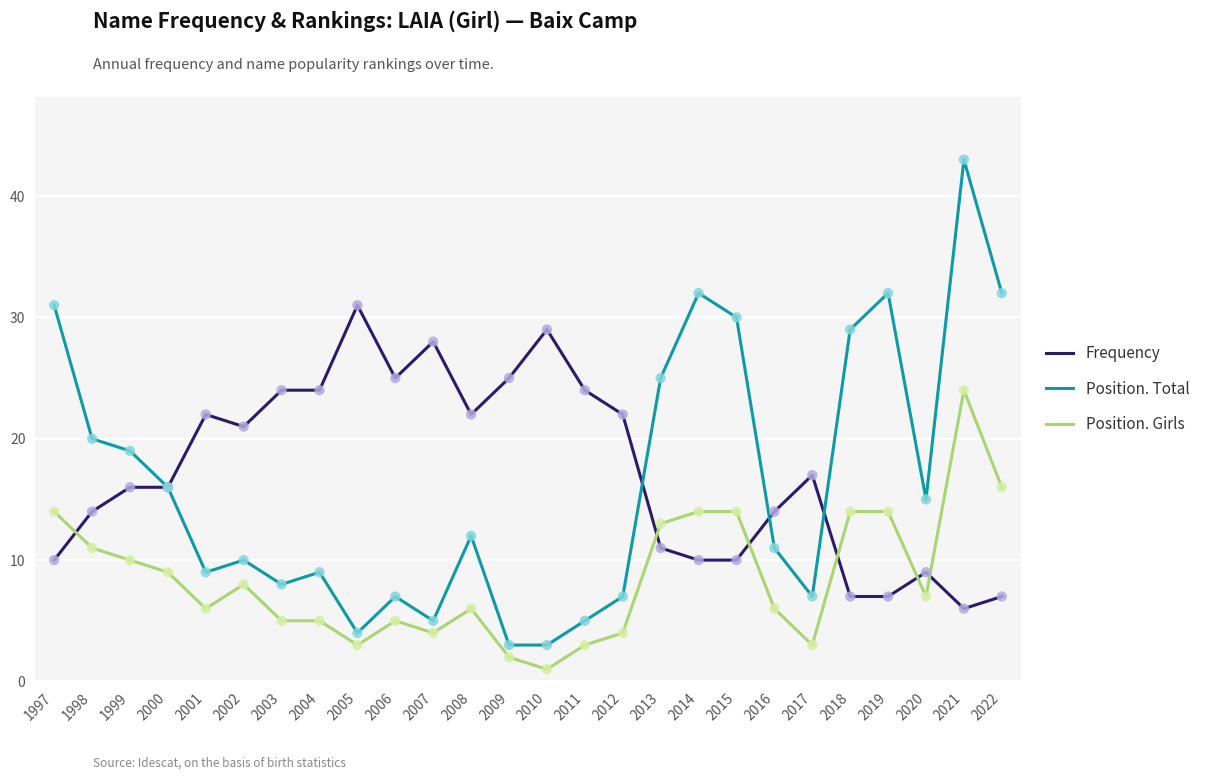

What are all the series names shown in the legend?

Frequency, Position. Total, Position. Girls